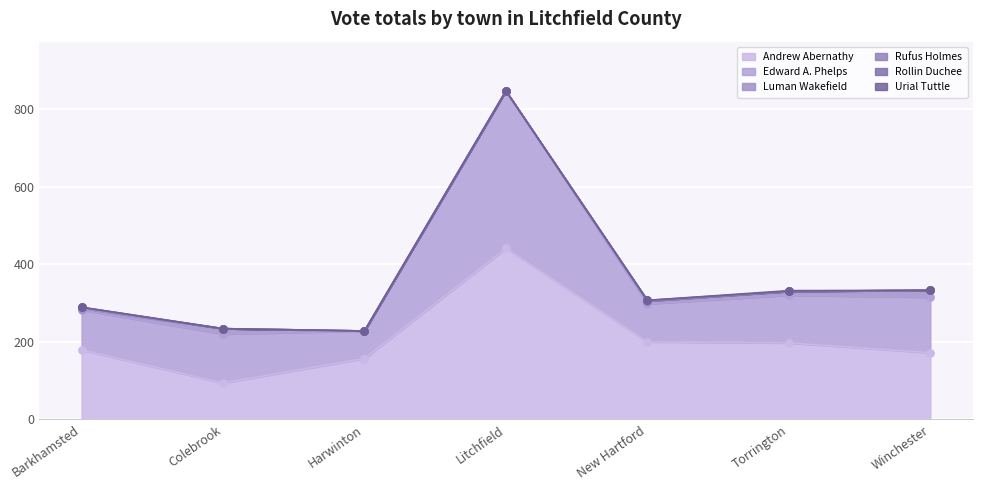

Which series contains the lowest Y value?

Luman Wakefield